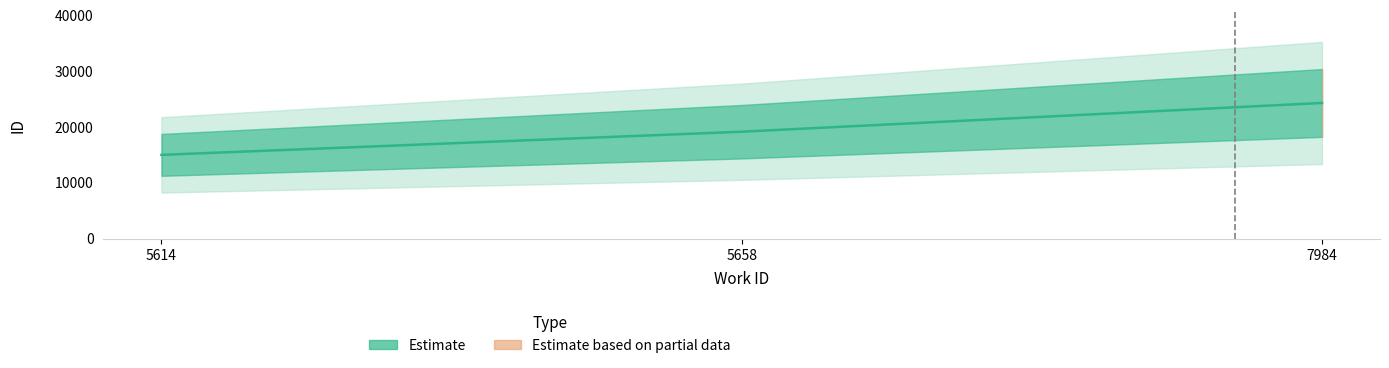

What is the average value?

19487